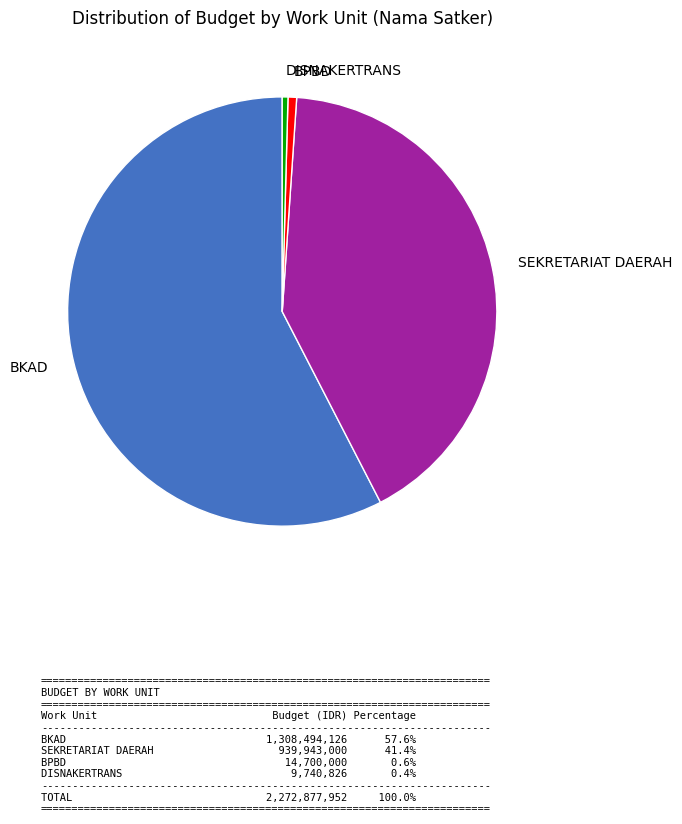

How many slices are in this pie chart?

4